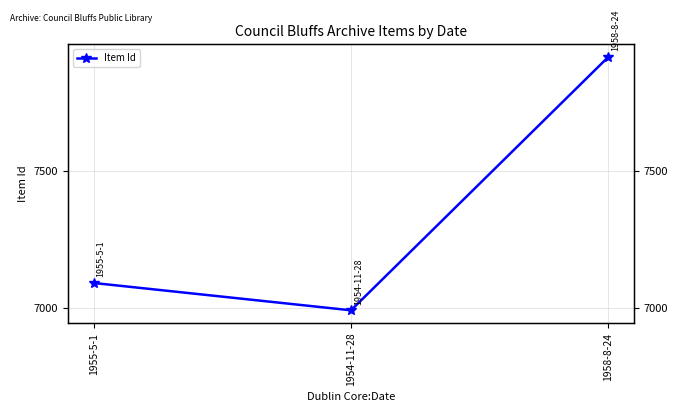

Where is the data nearest to the value 7454?

1955-5-1